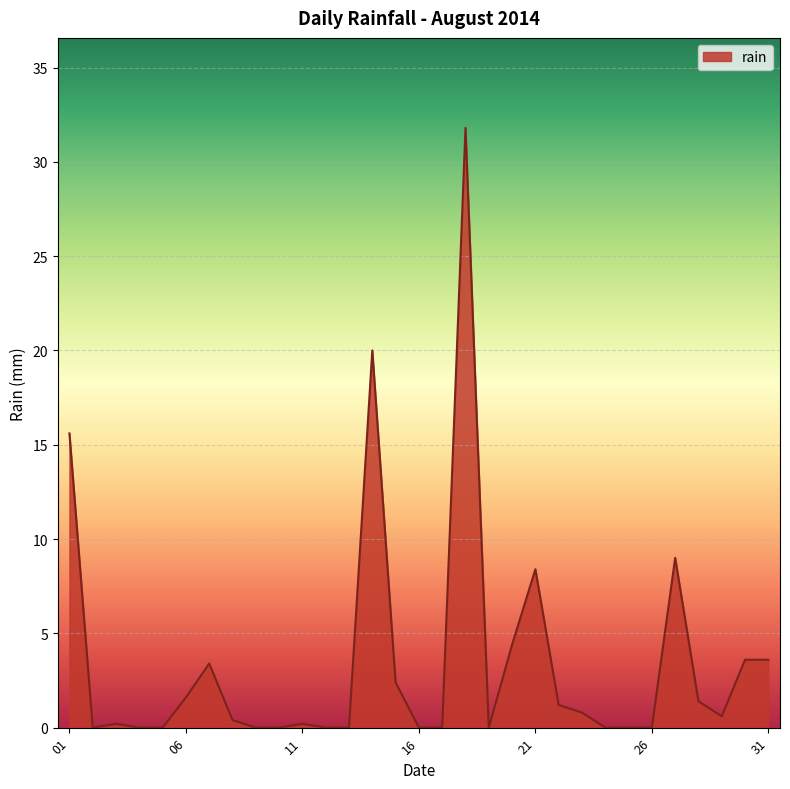

What is the difference between the maximum and minimum values?

31.8